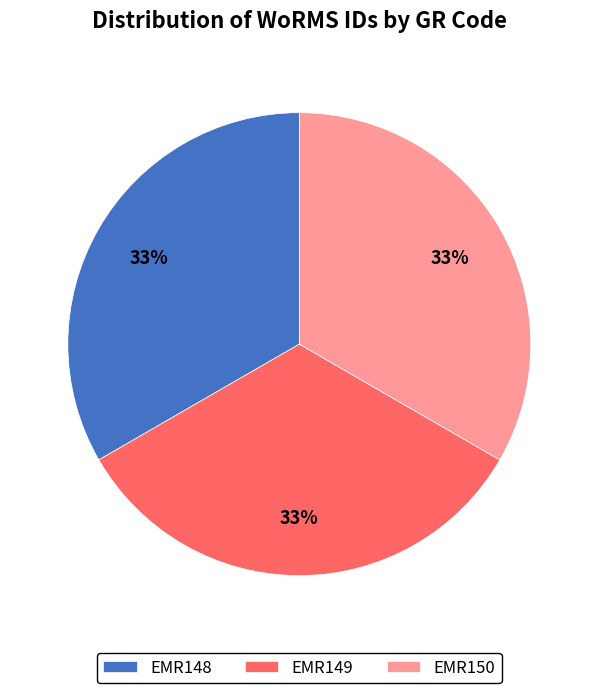

Is it true that EMR150 is 33% of the pie?

True